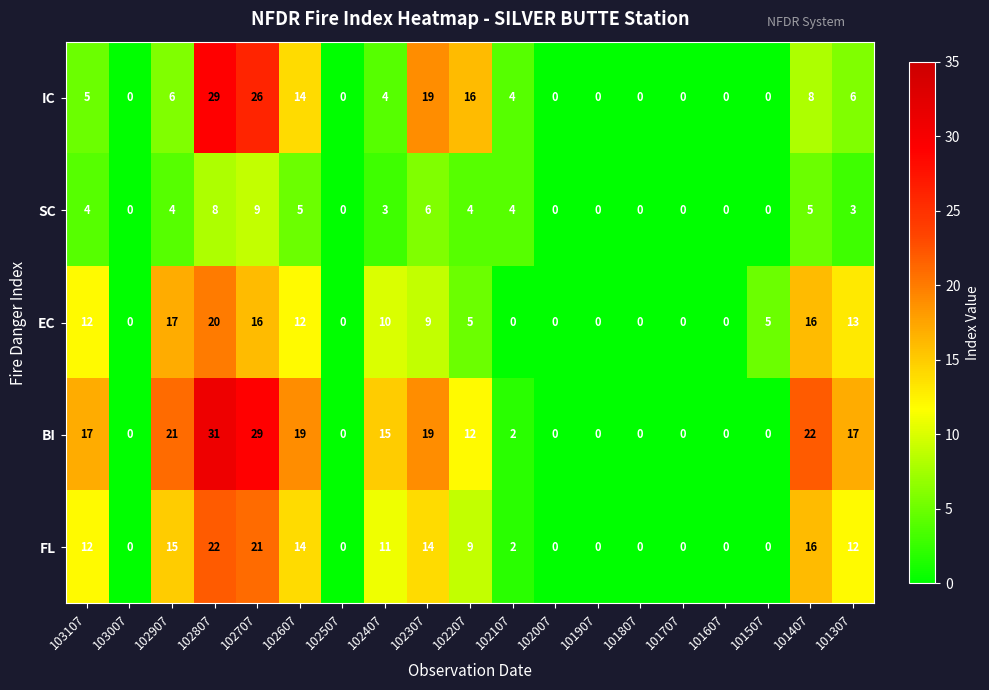

What is the approximate value of EC at 102807?

20